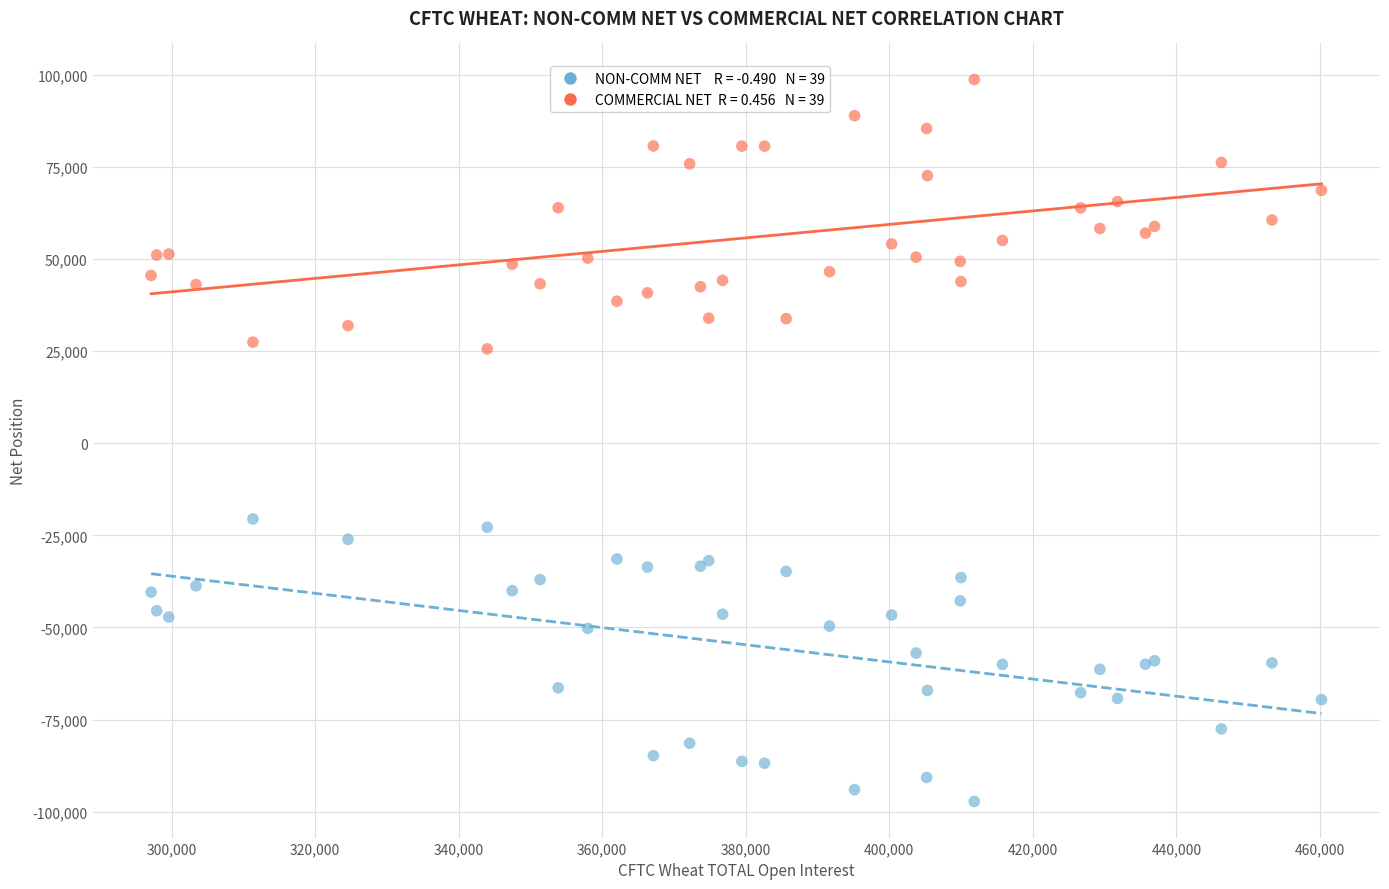

Across all series, what Y value is closest to 720?

-20555